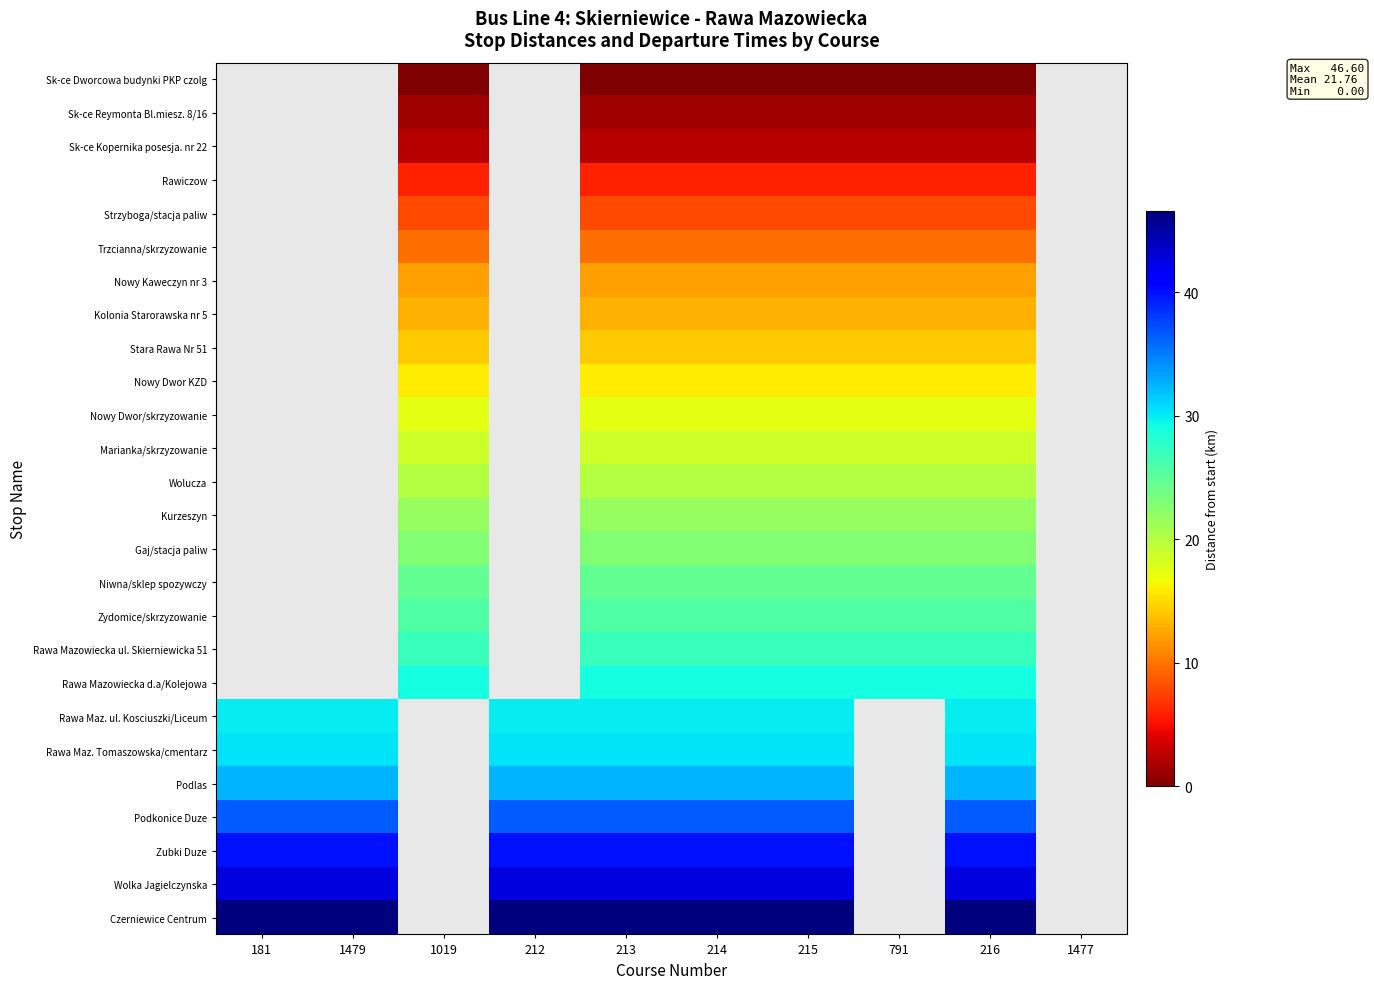

Between 1479 and 212, which series saw the biggest shift?

Rawa Maz. ul. Kosciuszki/Liceum